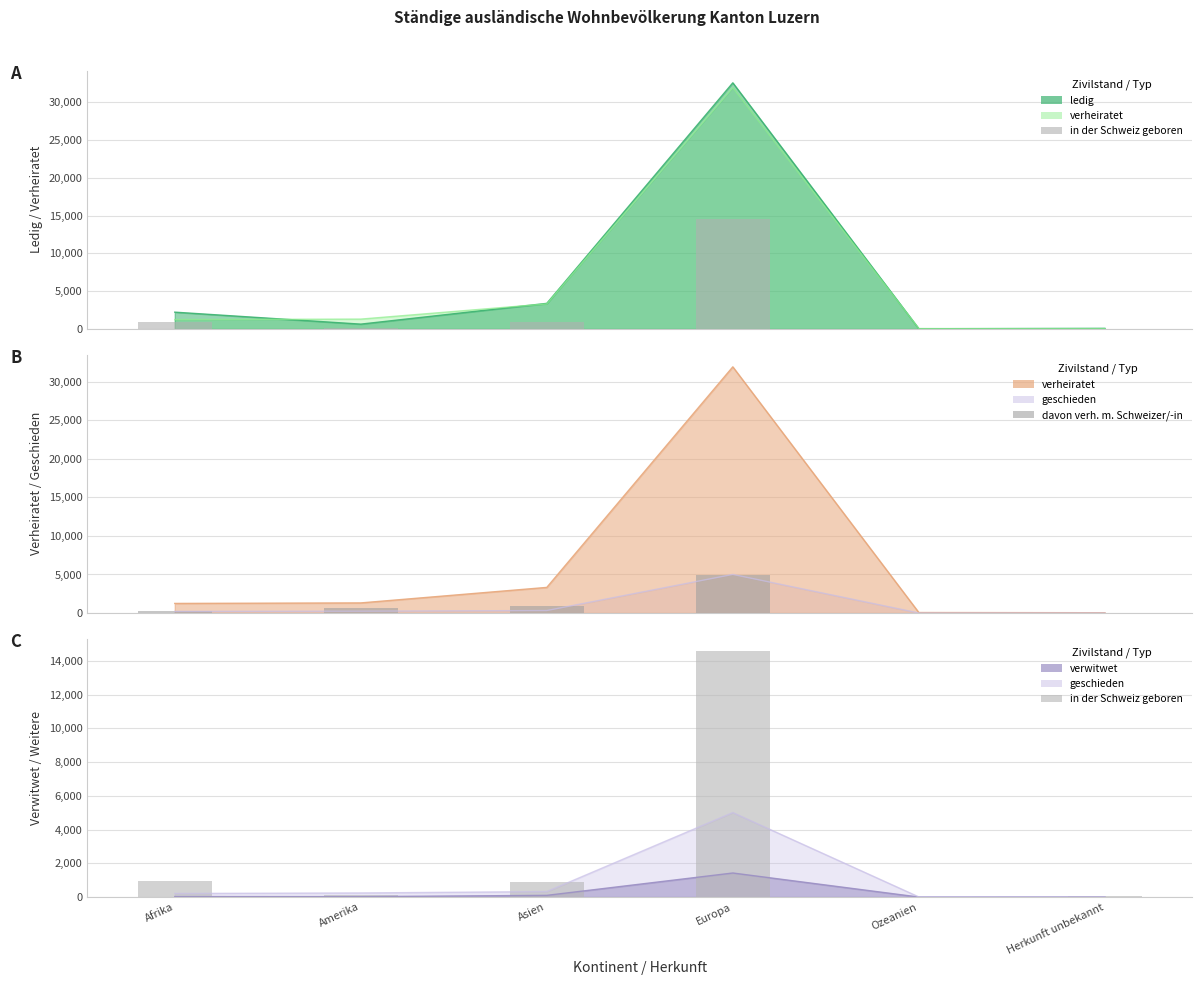

What is the difference between the second highest and minimum values in the davon verh. m. Schweizer/-in series?

969